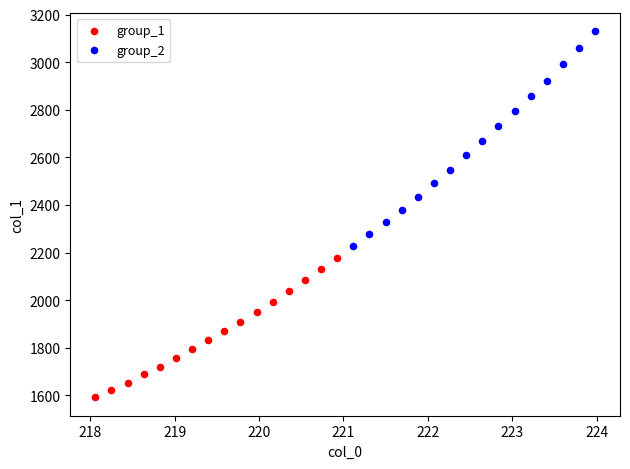

Which series contains the highest Y value?

group_2